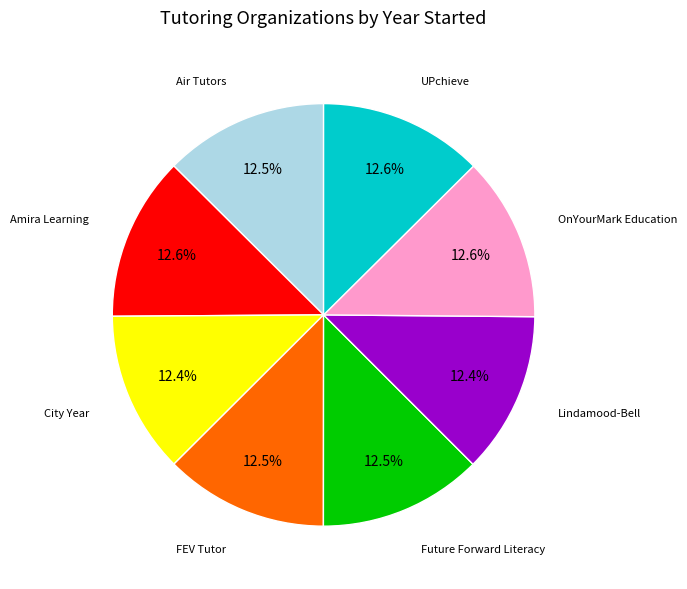

Is there a majority slice in this chart?

No